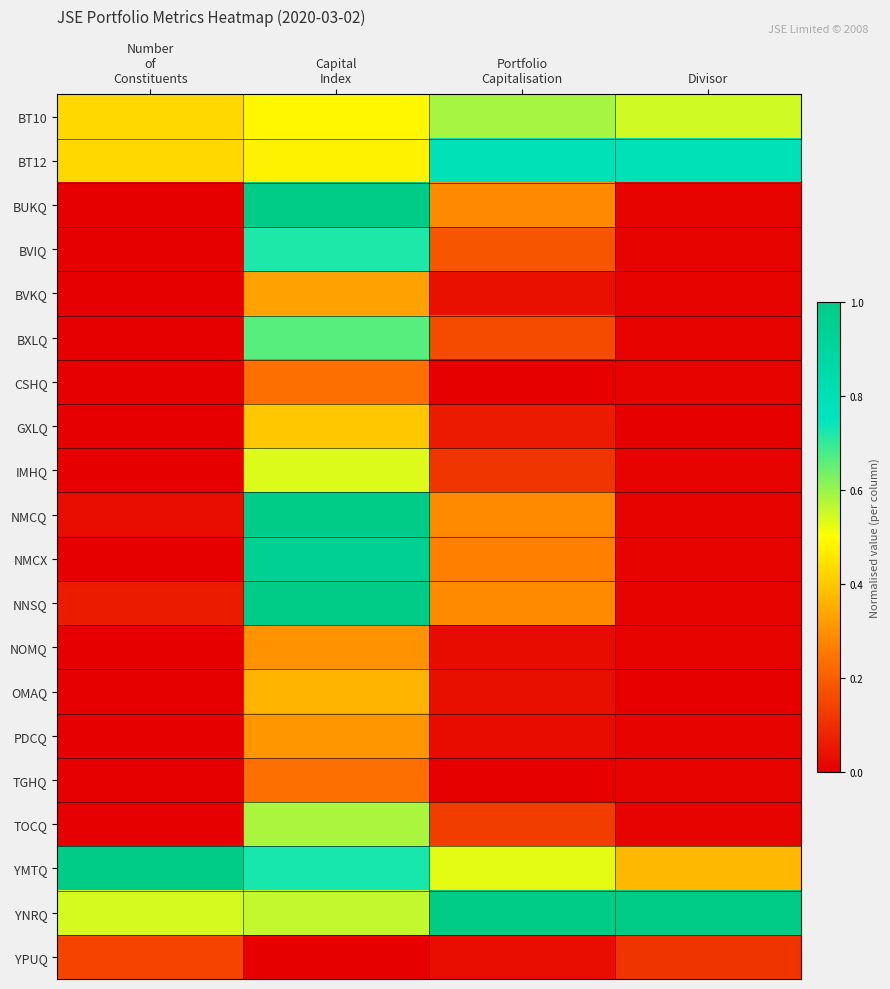

Which series has the largest total across all categories?

YNRQ